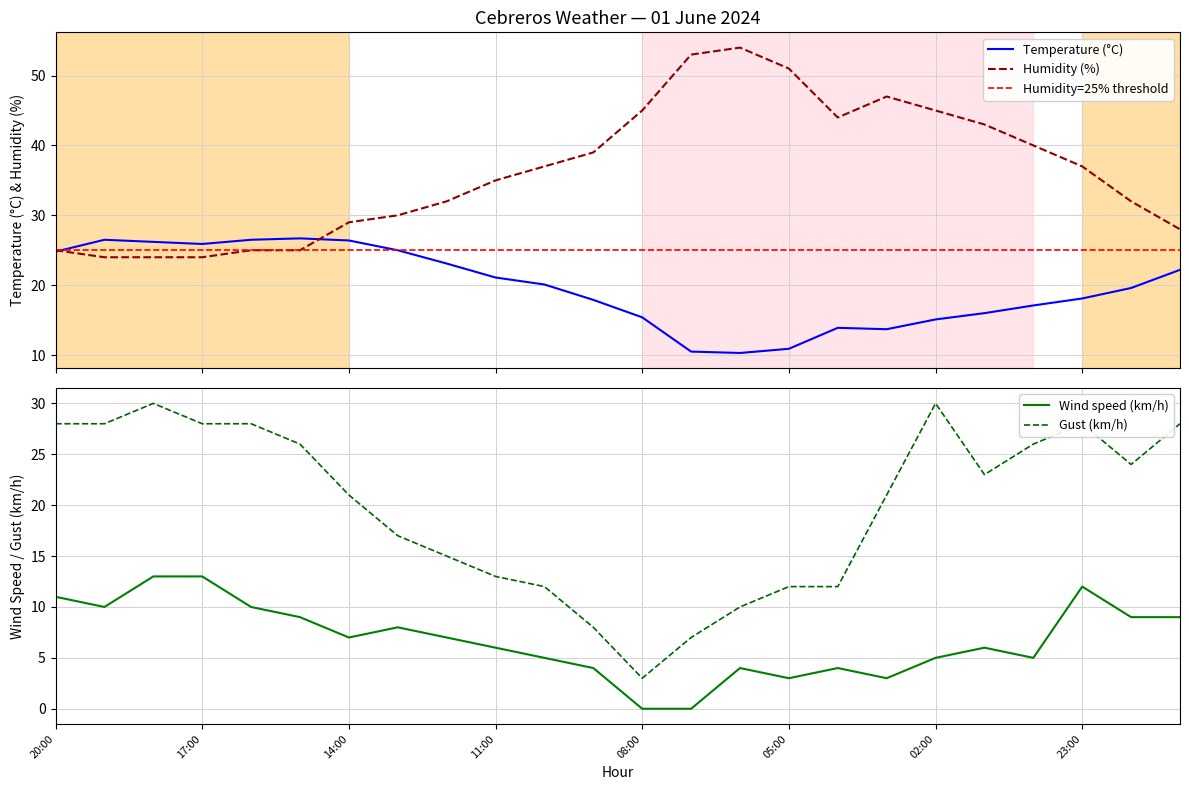

What is the total value across all series at 05:00?

76.9